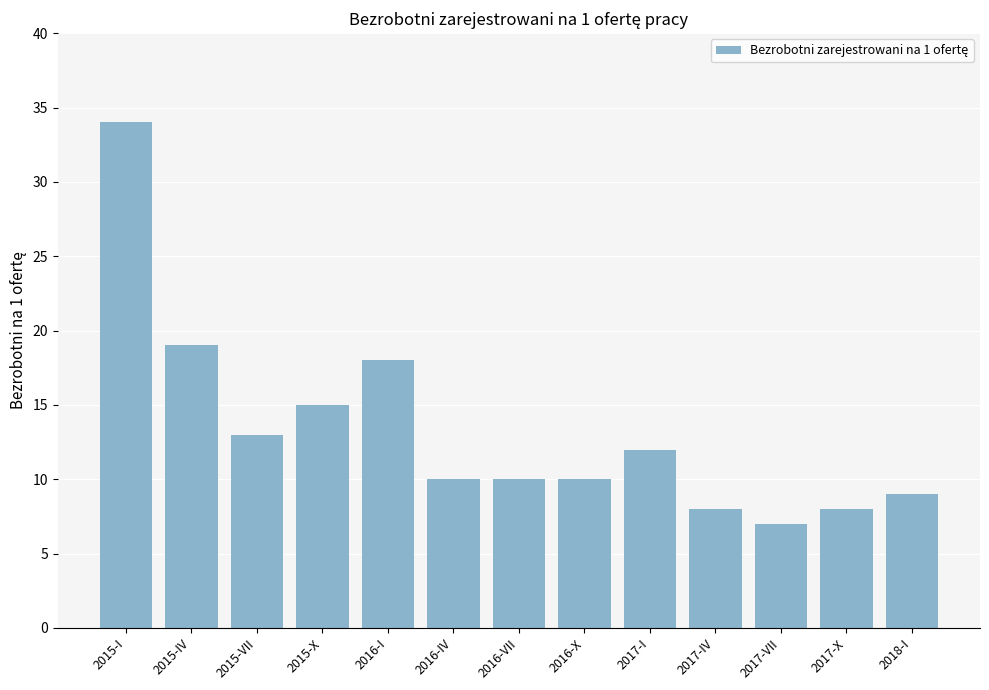

What is the average value?

13